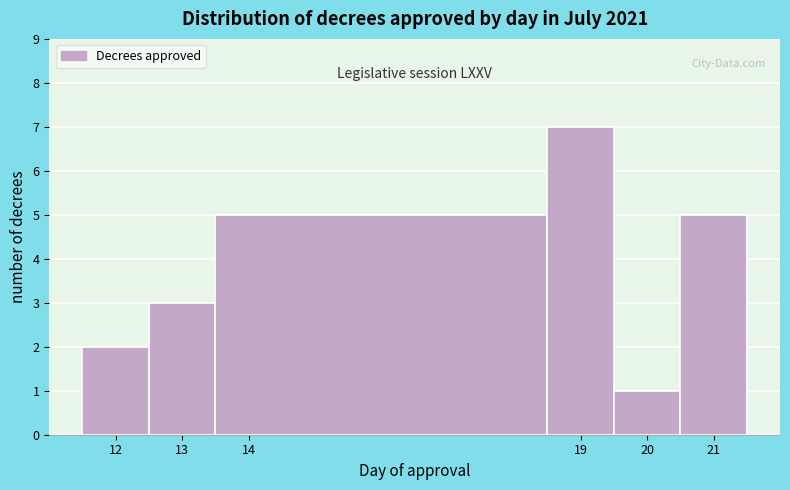

Reading left to right, transcribe this chart: for each bar, give the range it covers on the x-axis and its height. The values are not printed on the chart, so give them approximately, as read against the axis.

11.5 to 12.5: 2
12.5 to 13.5: 3
13.5 to 18.5: 5
18.5 to 19.5: 7
19.5 to 20.5: 1
20.5 to 21.5: 5